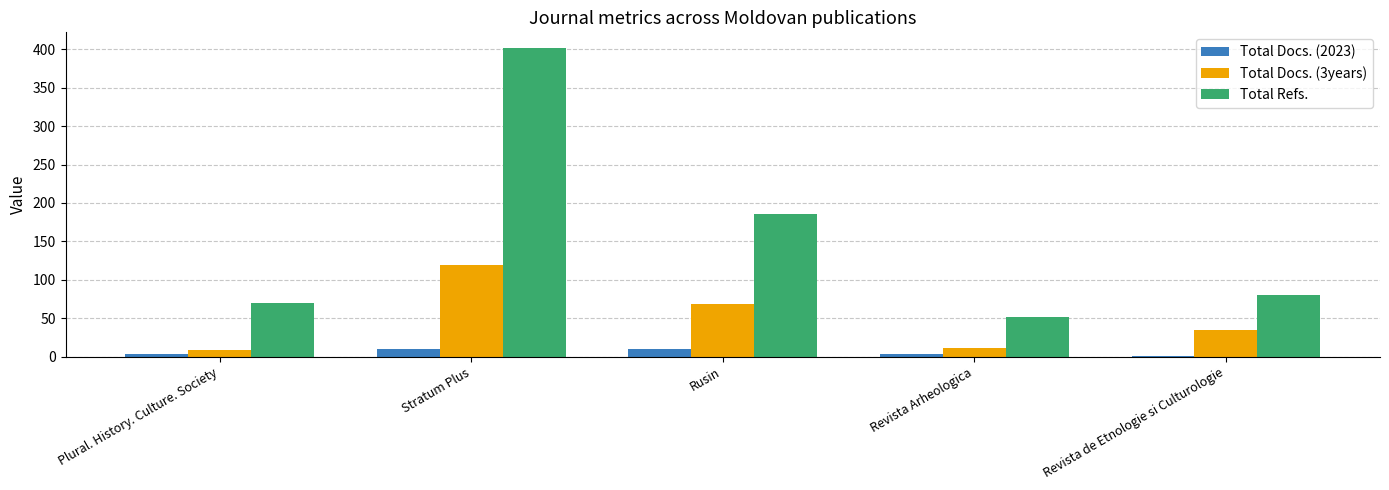

The value of Total Refs. at Revista Arheologica is 32. True or false?

False